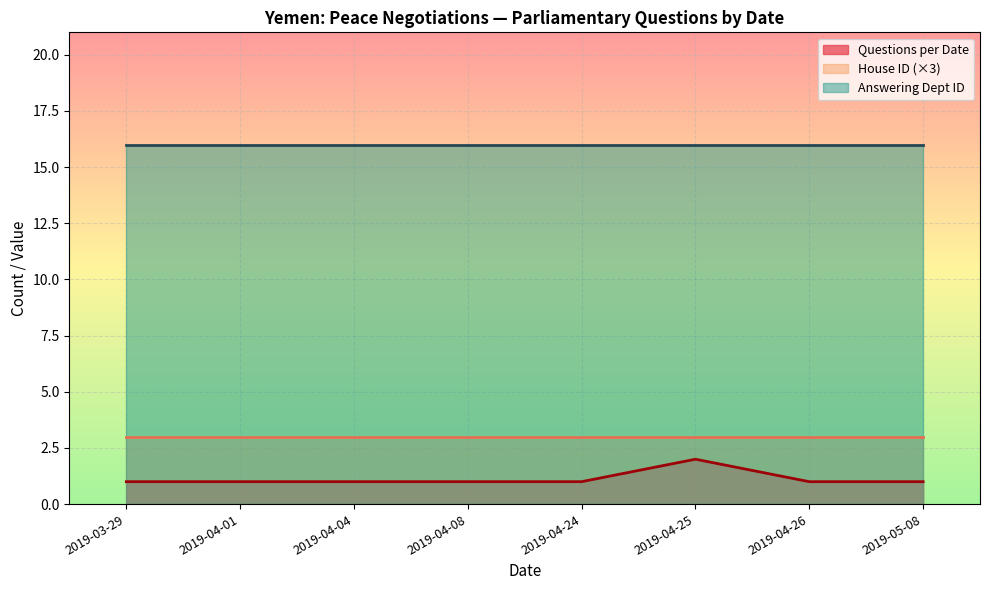

At which label is the value closest to 1?

2019-03-29